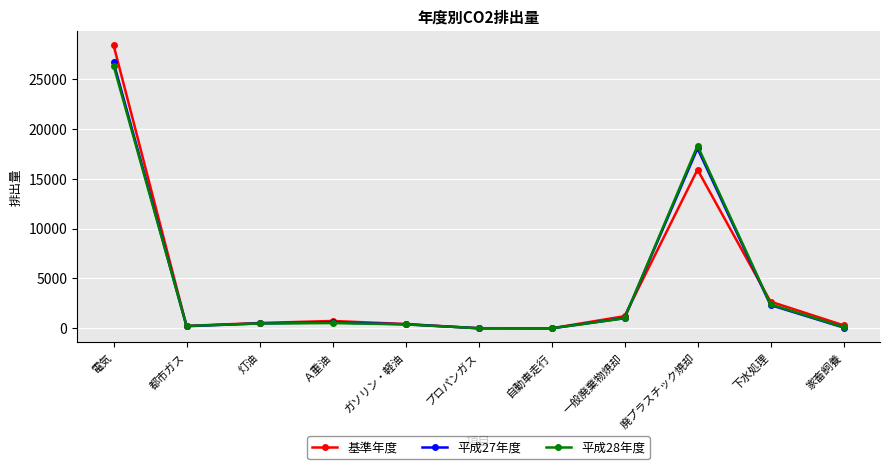

How many series are shown in this chart?

3